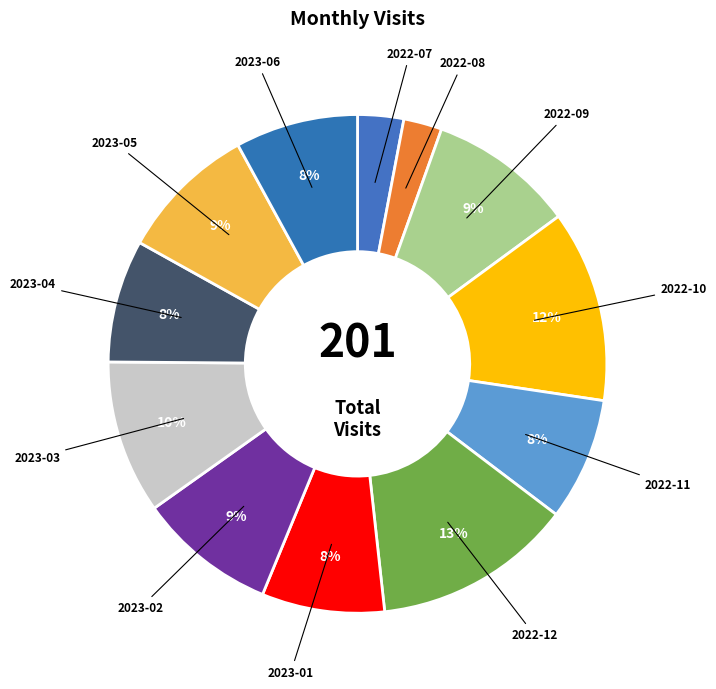

Rank the categories by value from highest to lowest.

2022-12, 2022-10, 2023-03, 2022-09, 2023-02, 2023-05, 2022-11, 2023-01, 2023-04, 2023-06, 2022-07, 2022-08